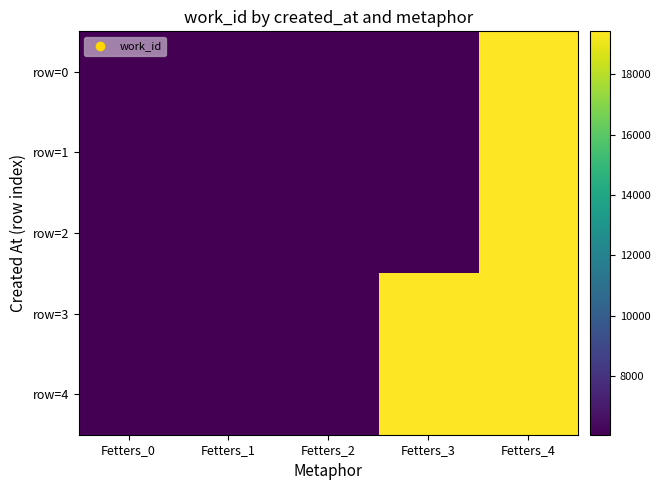

Which label corresponds to the largest value in the chart?

Fetters_4